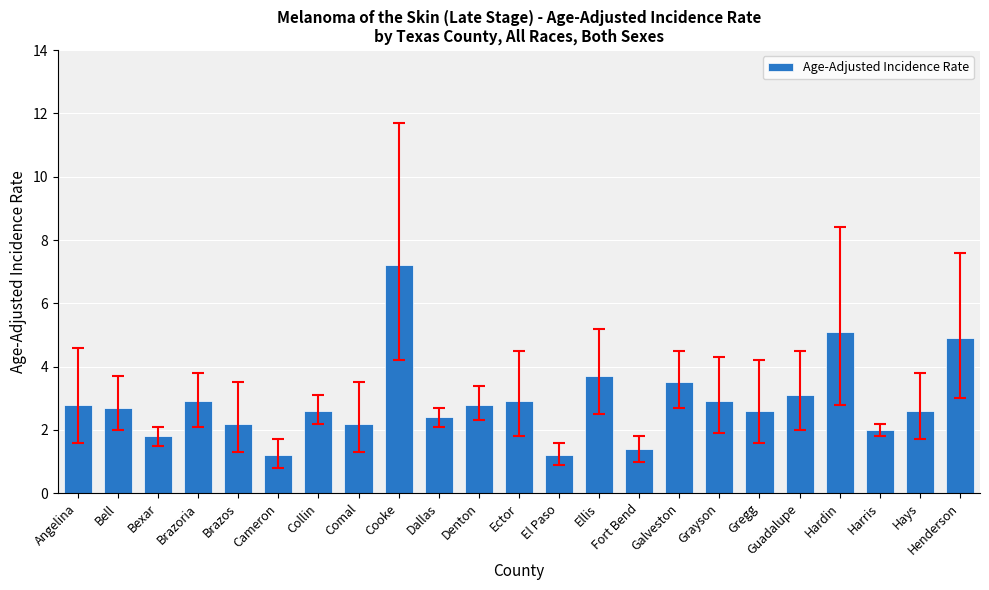

How many bars are there in total?

23